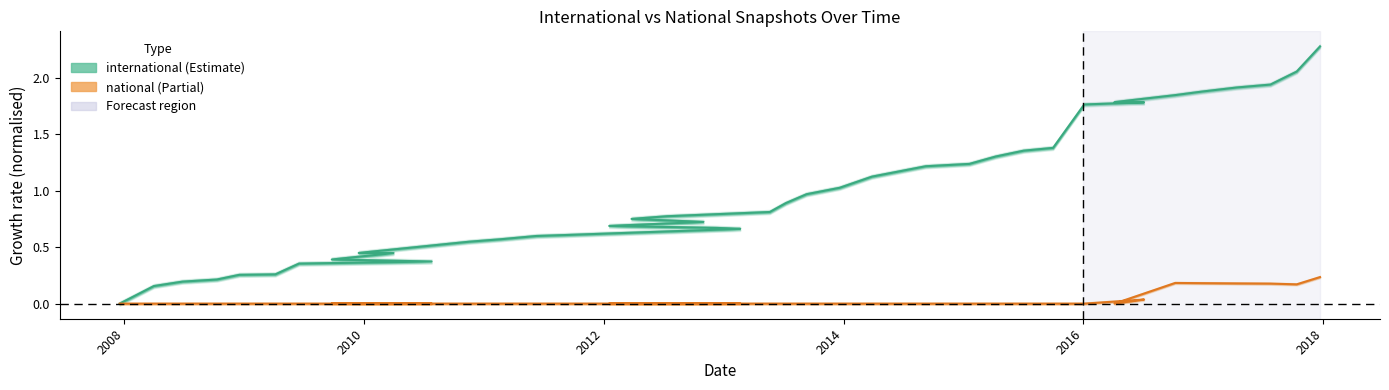

At 2011-02-21, list the series in order from largest to smallest.

international, national